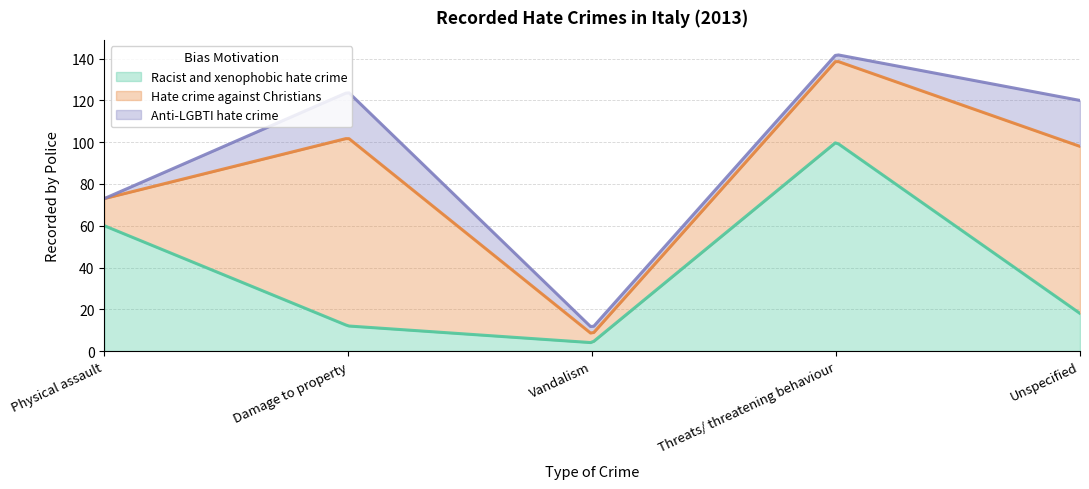

What is the greatest value displayed?

100